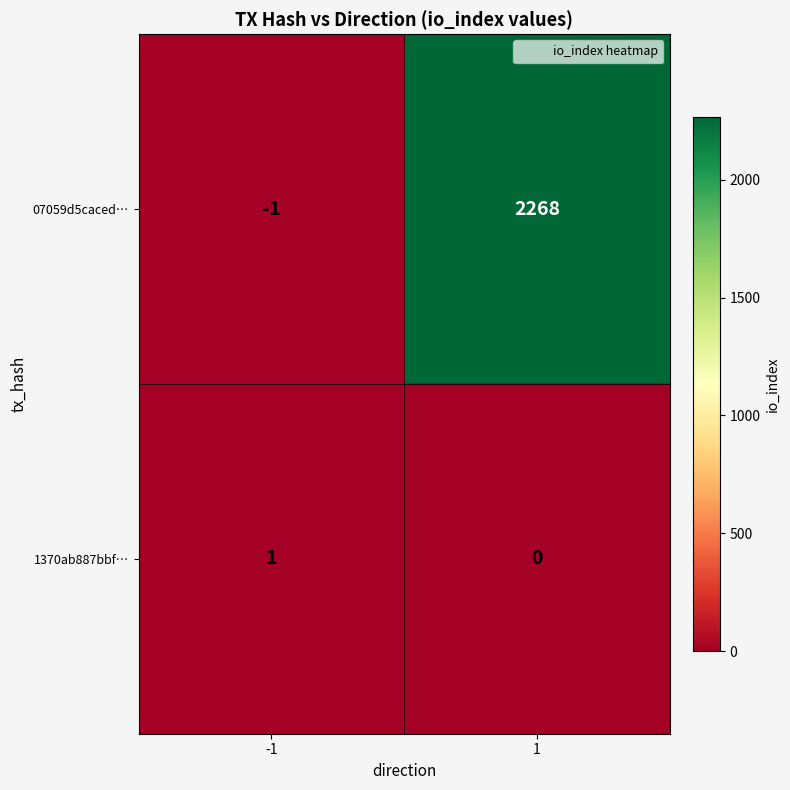

How many values in the 07059d5caced… series are below 2268?

1